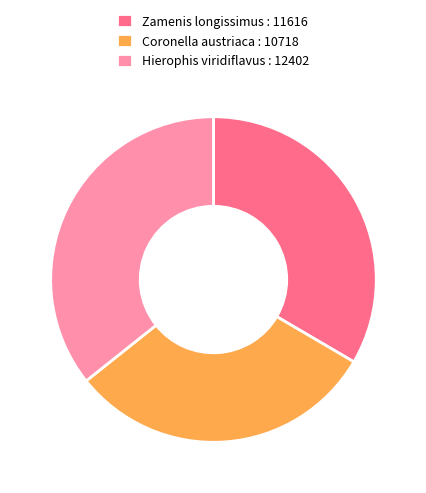

The Zamenis longissimus : 11616 slice represents 23% of the pie. True or false?

False